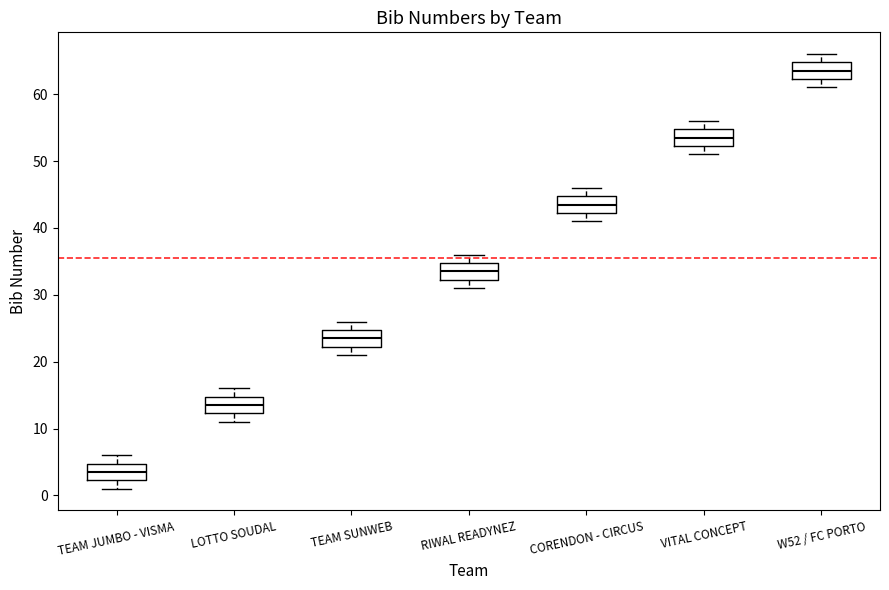

Reading left to right, transcribe this box plot: for each box, give where its median line is, the range the box spans, and where its two whiskers end, as read against the y-axis. The values are not printed on the chart, so give them approximately, as read against the axis.

TEAM JUMBO - VISMA: median 4, box 2 to 5, whiskers 1 to 6
LOTTO SOUDAL: median 14, box 12 to 15, whiskers 11 to 16
TEAM SUNWEB: median 24, box 22 to 25, whiskers 21 to 26
RIWAL READYNEZ: median 34, box 32 to 35, whiskers 31 to 36
CORENDON - CIRCUS: median 44, box 42 to 45, whiskers 41 to 46
VITAL CONCEPT: median 54, box 52 to 55, whiskers 51 to 56
W52 / FC PORTO: median 64, box 62 to 65, whiskers 61 to 66